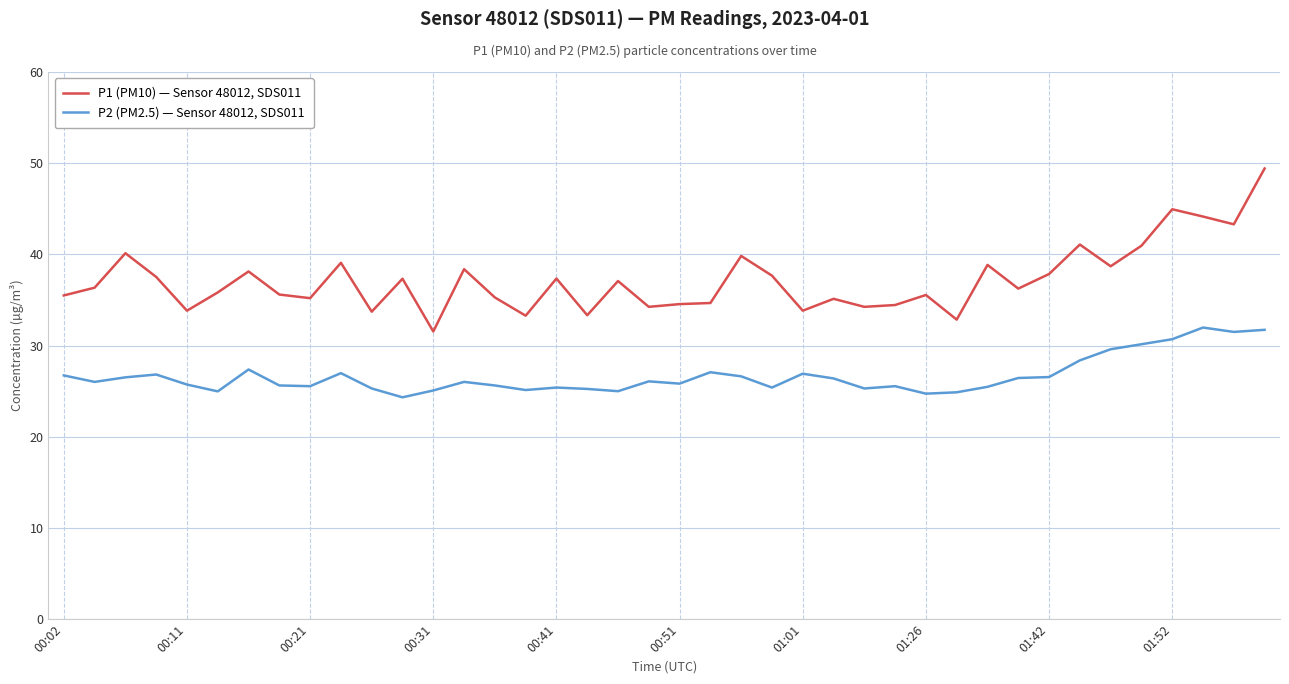

List the series in order of their overall mean, lowest first.

P2 (PM2.5) — Sensor 48012, SDS011, P1 (PM10) — Sensor 48012, SDS011